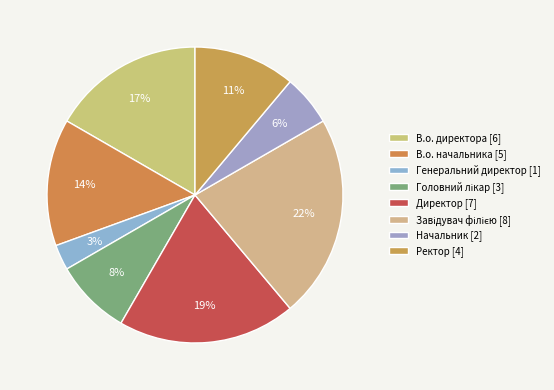

How many segments does this pie chart have?

8